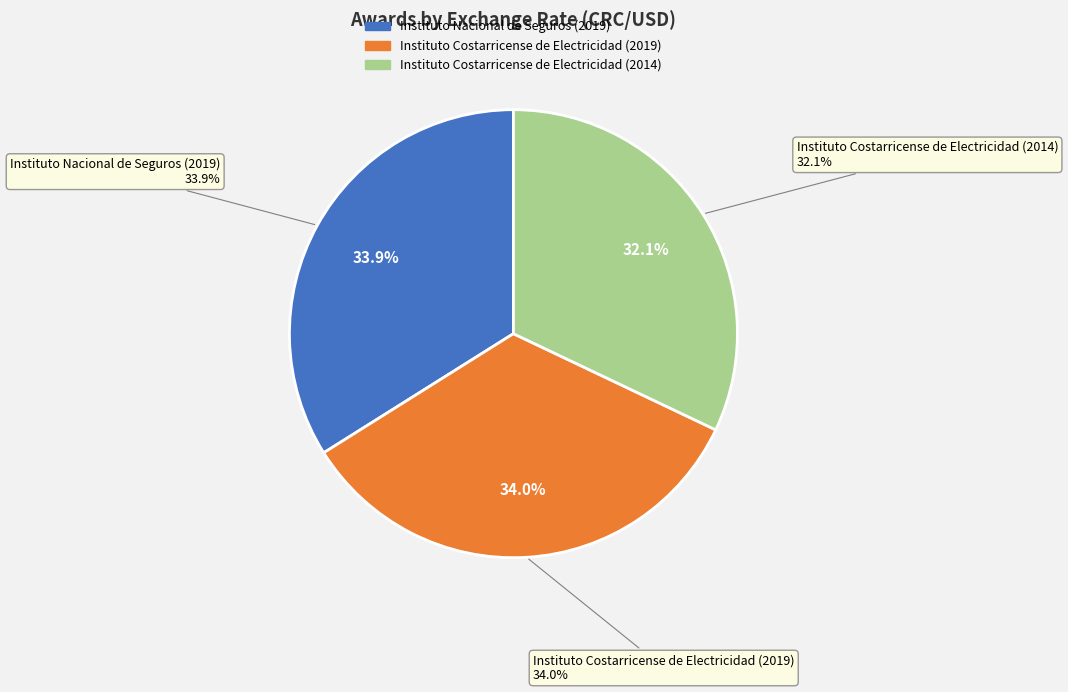

Between Instituto Costarricense de Electricidad (2014) and Instituto Costarricense de Electricidad (2019), which is larger?

Instituto Costarricense de Electricidad (2019)